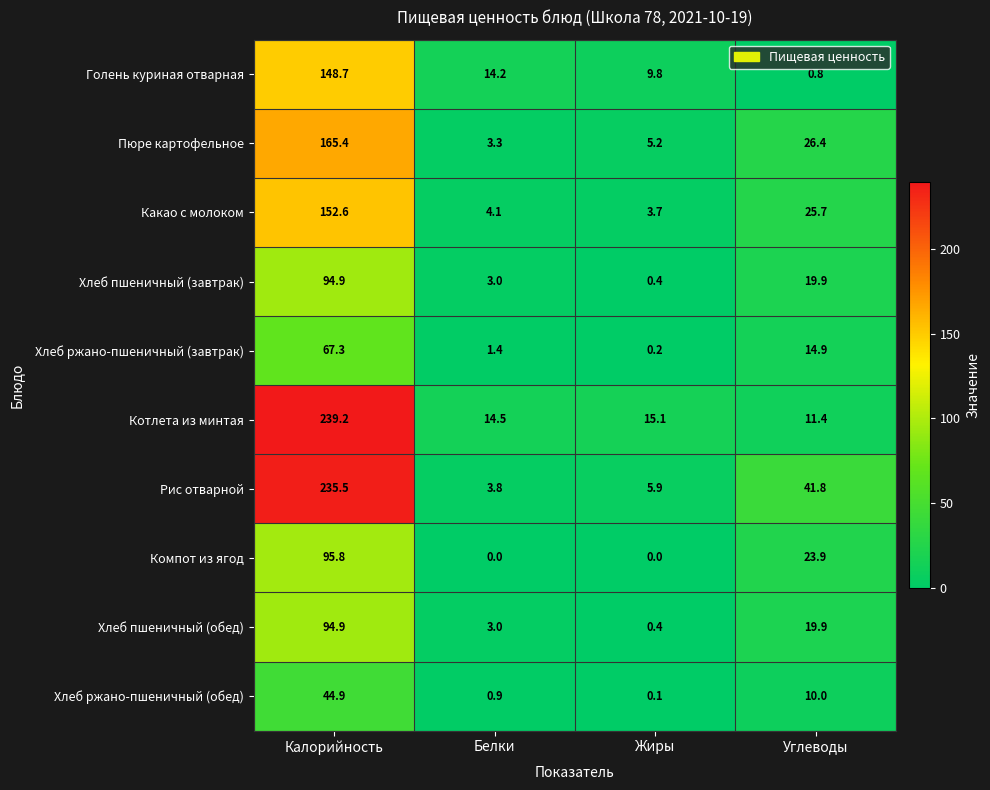

The Рис отварной series shows 235.5 at Калорийность. True or false?

True